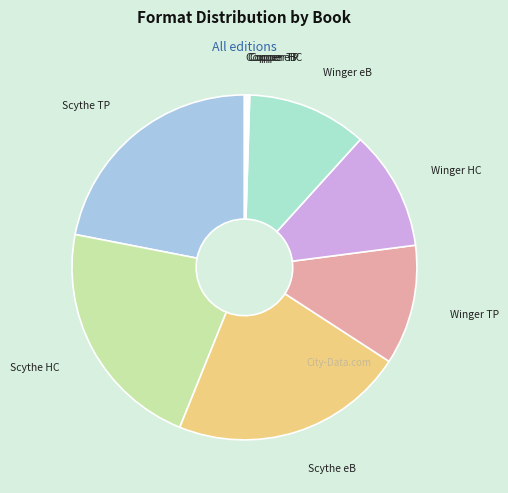

What is the largest slice in the pie chart?

Scythe (Trade Paperback)